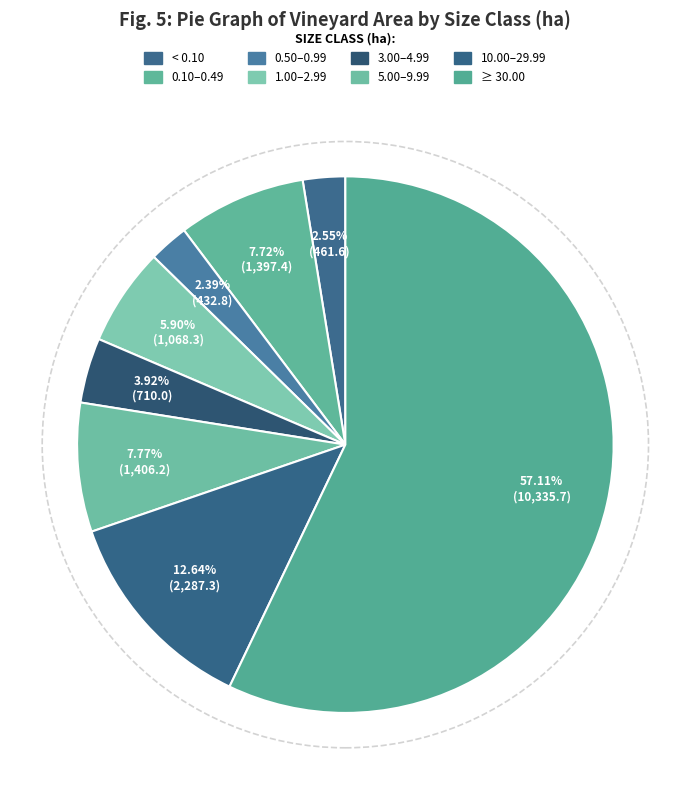

What is the change in value from < 0.10 to 0.10–0.49?

+935.9